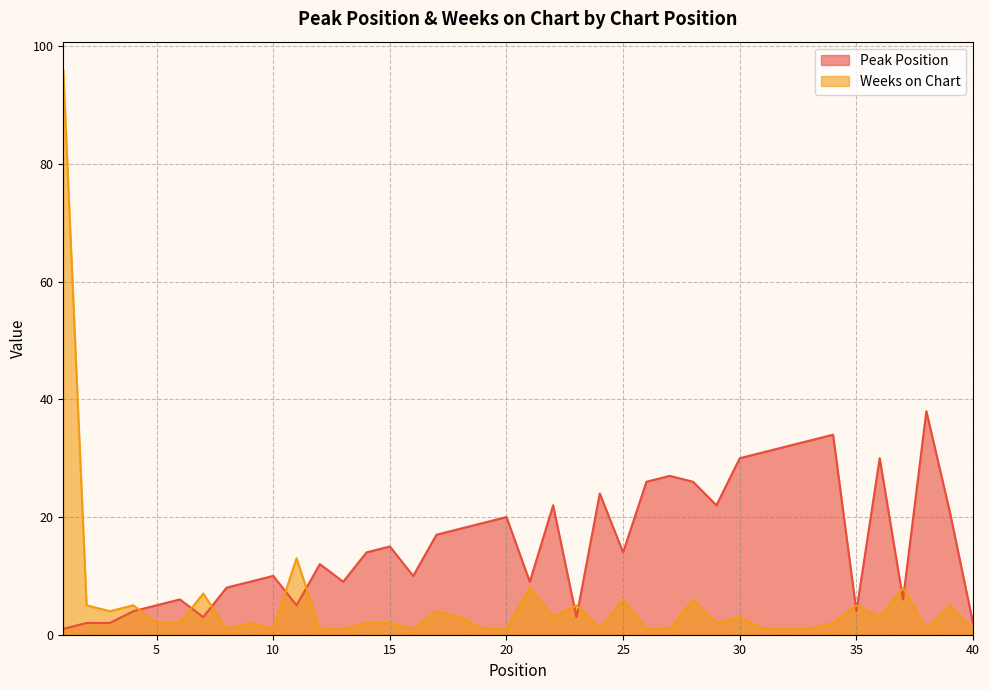

How many lines are shown in the chart?

2